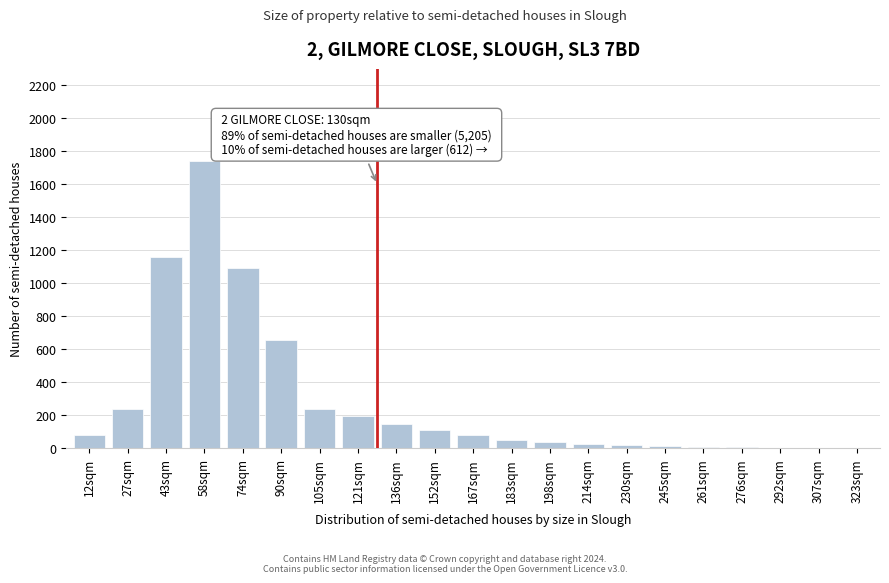

Which label corresponds to the largest value in the chart?

58sqm